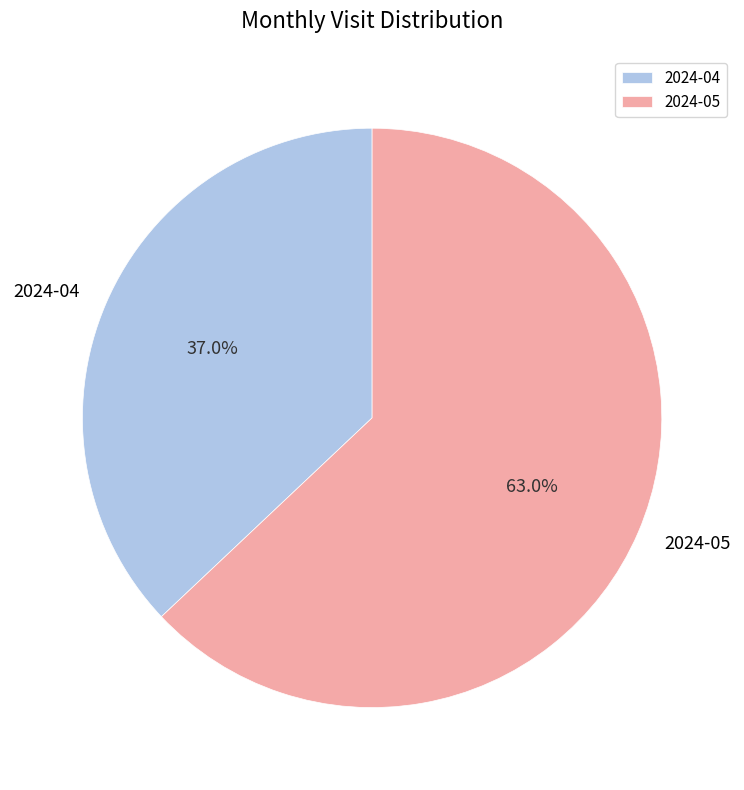

Count the number of slices in the pie.

2